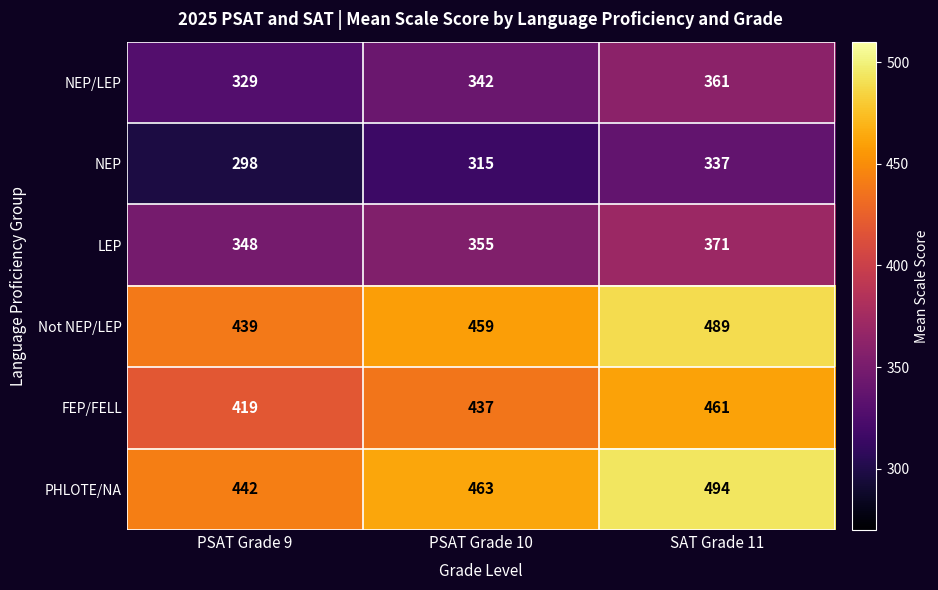

Which series has the largest range (max minus min)?

PHLOTE/NA